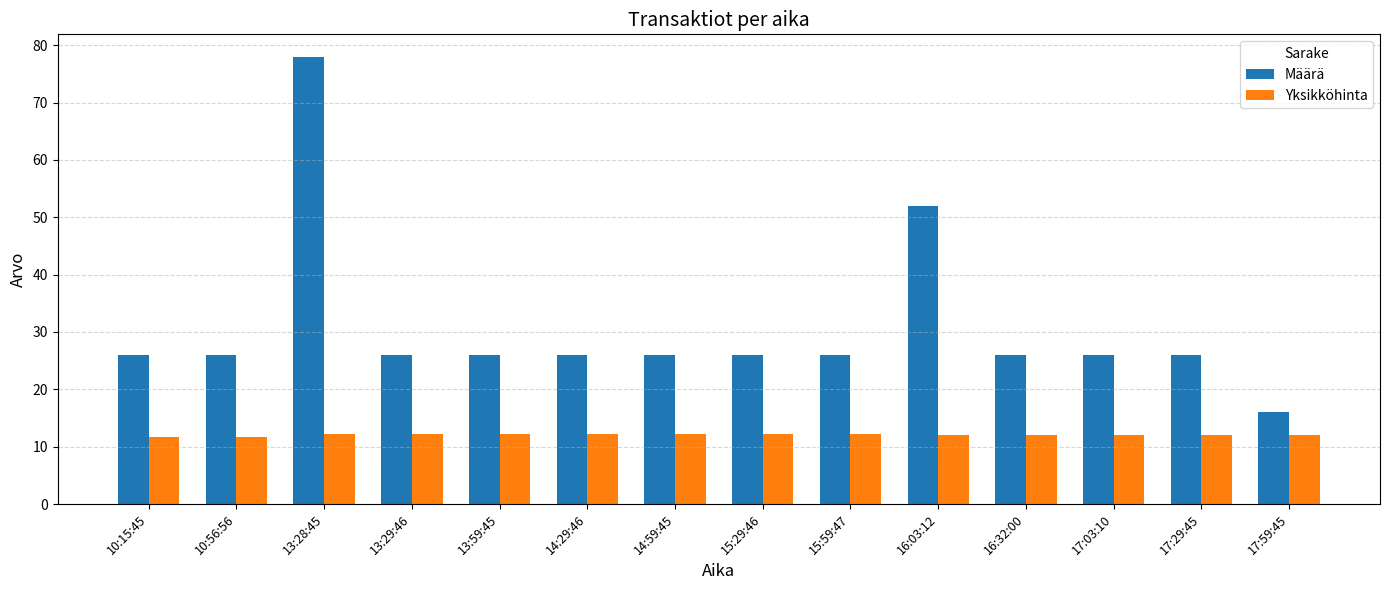

What is the sum of the Yksikköhinta values at 10:56:56 and 10:15:45?

23.5